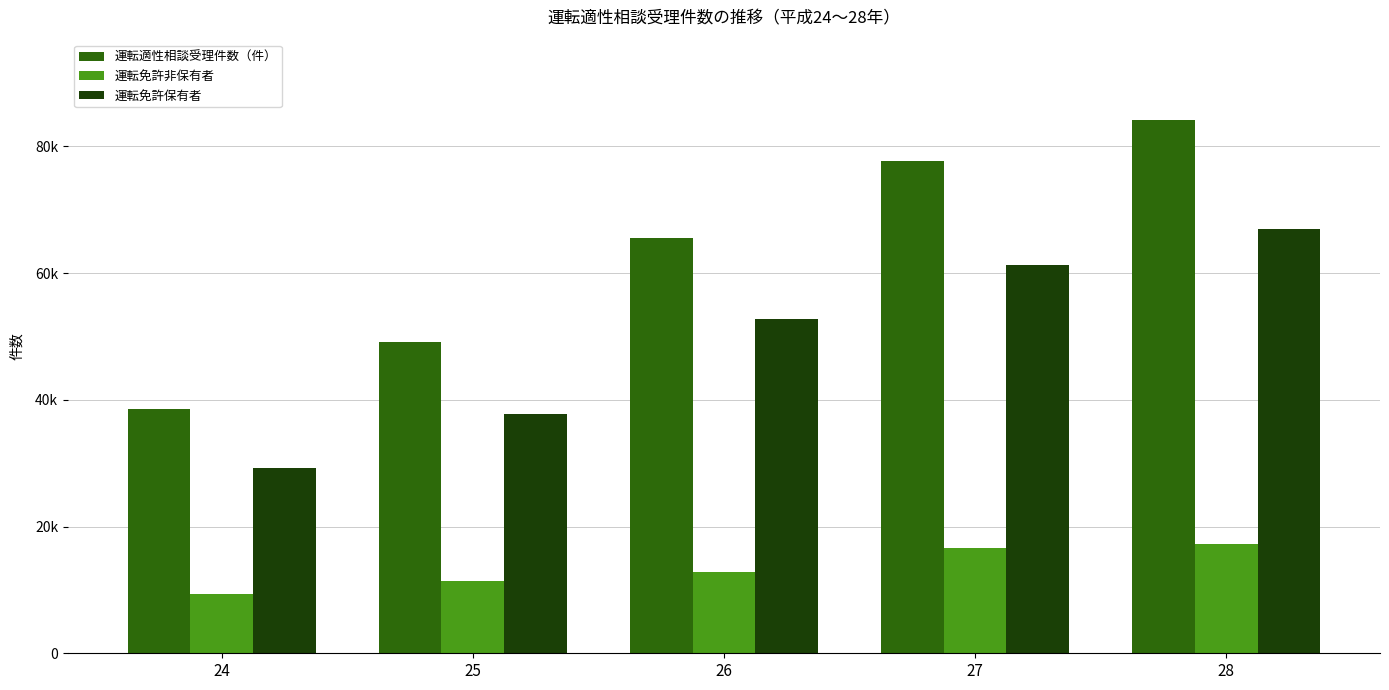

Are the bars horizontal?

No